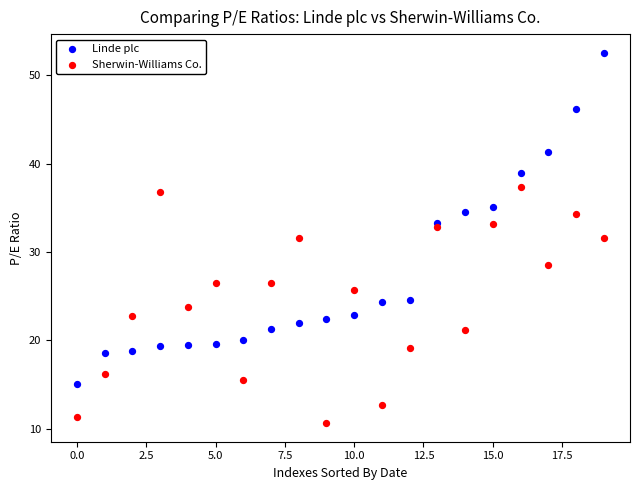

Which series has the largest Y range (max minus min)?

Linde plc